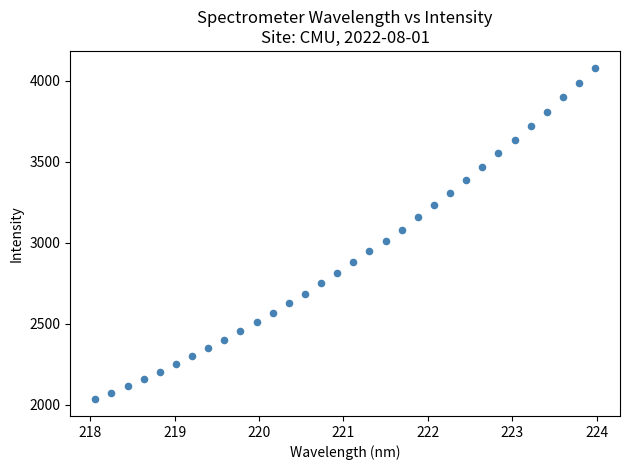

What is the range of X values (max minus min)?

5.9